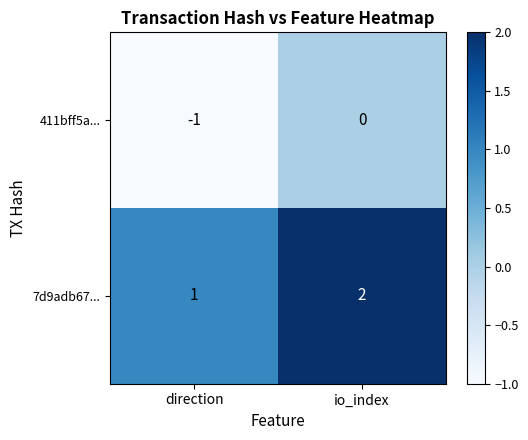

Where is 7d9adb67... nearest to the value 1?

direction